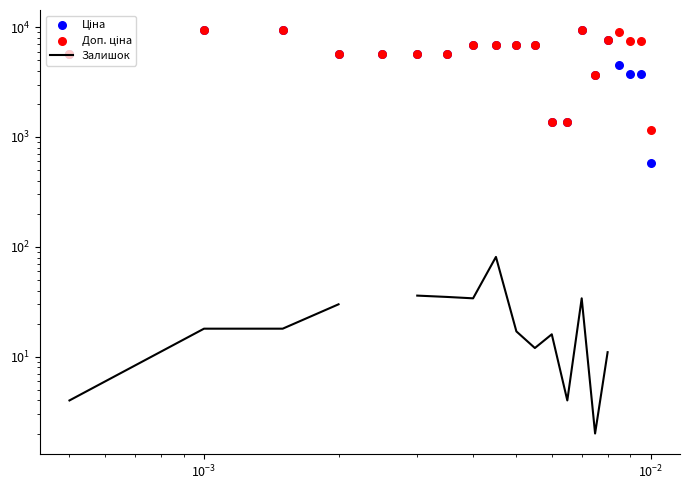

Which series reaches the maximum Y coordinate?

Ціна